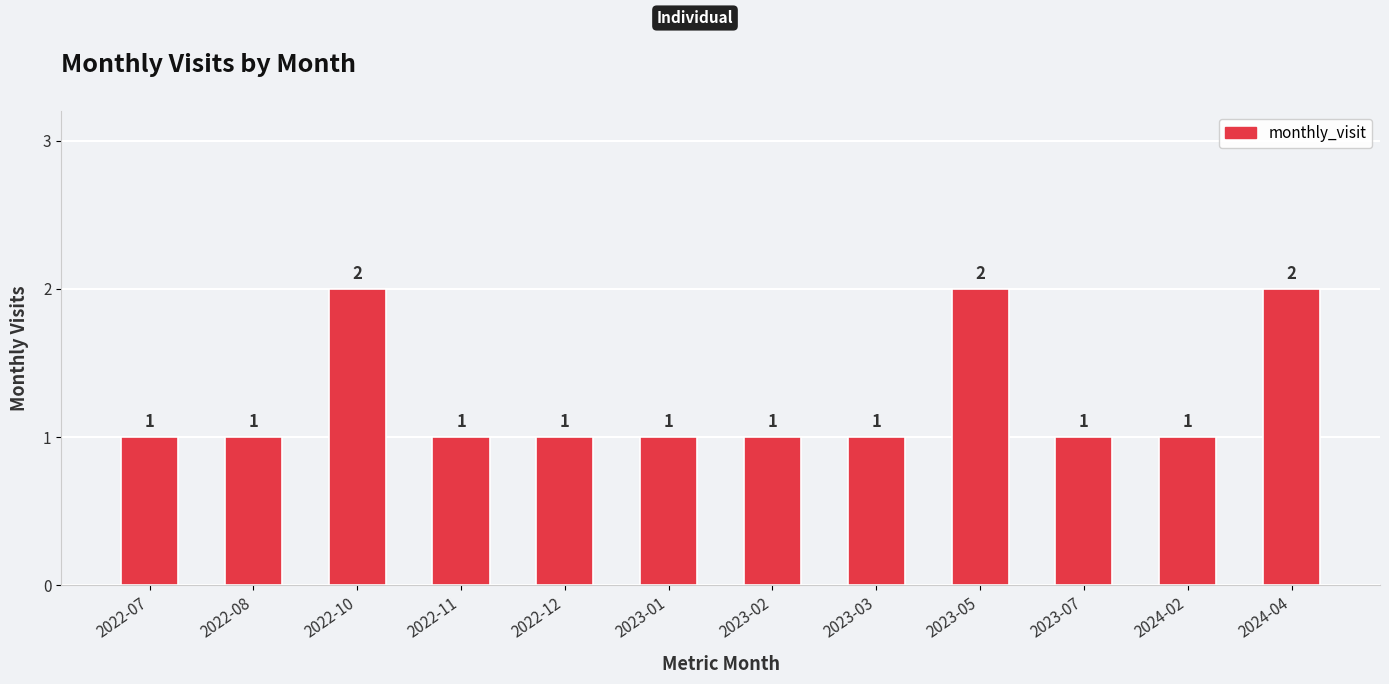

What is the sum of the values at 2022-11 and 2023-03?

2